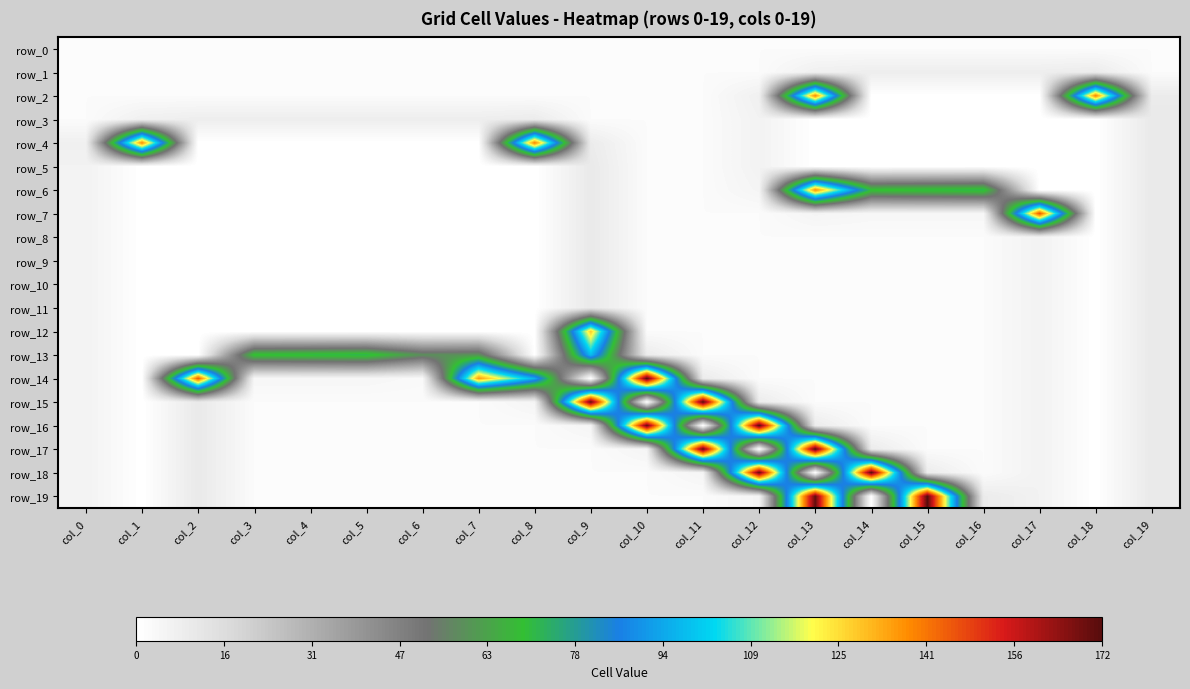

Which series changed the most between col_7 and col_12?

row_16